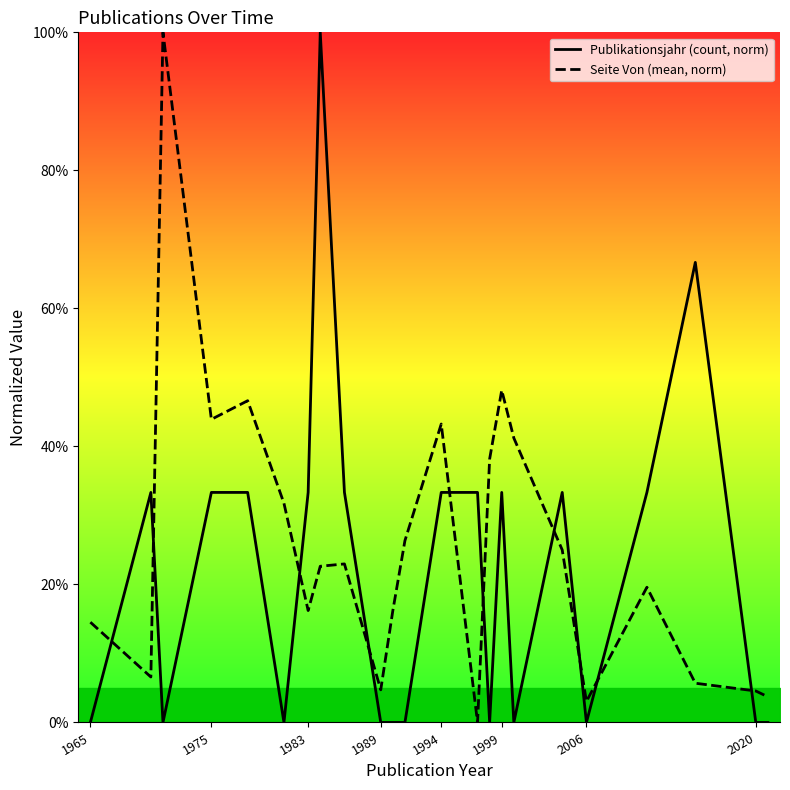

Which series has the largest total across all categories?

Seite Von (mean, norm)